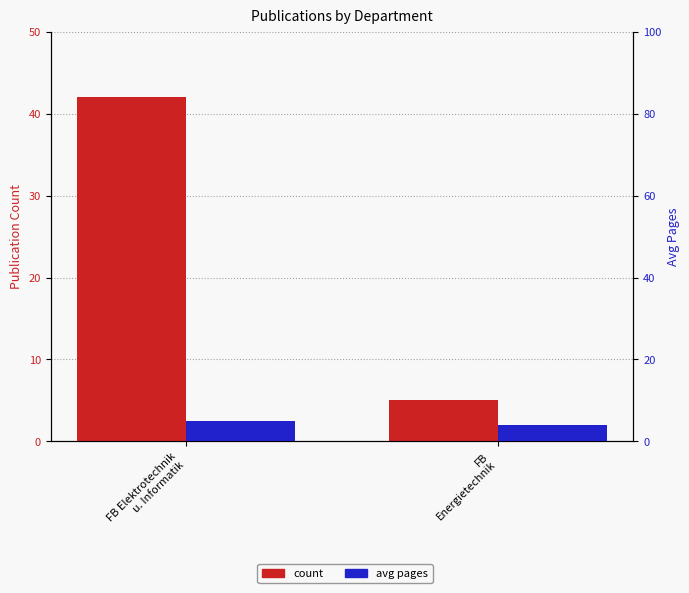

What is the greatest value displayed?

42